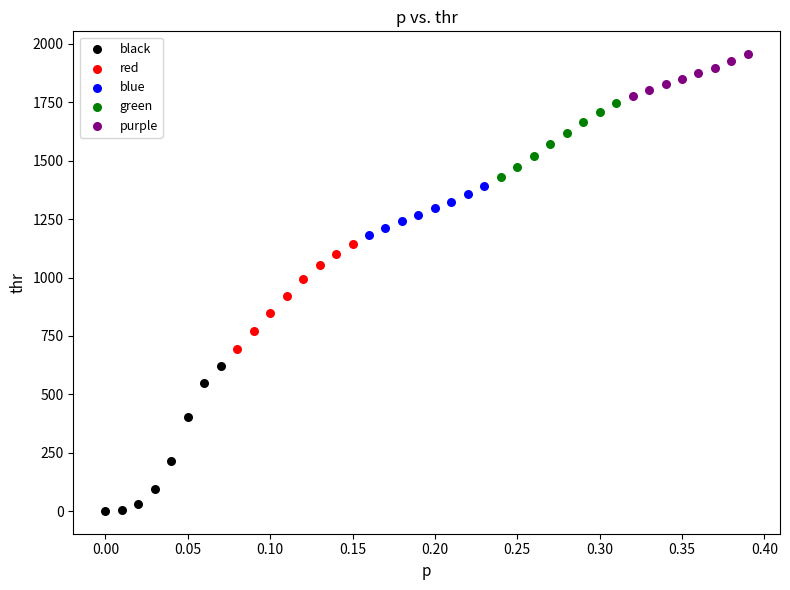

Which series contains the highest Y value?

purple